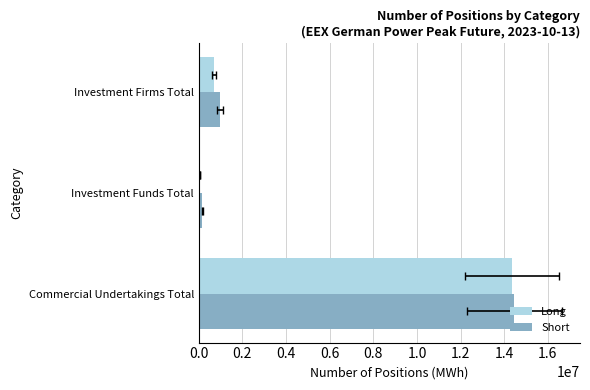

How many values in the Short series exceed 966420?

1